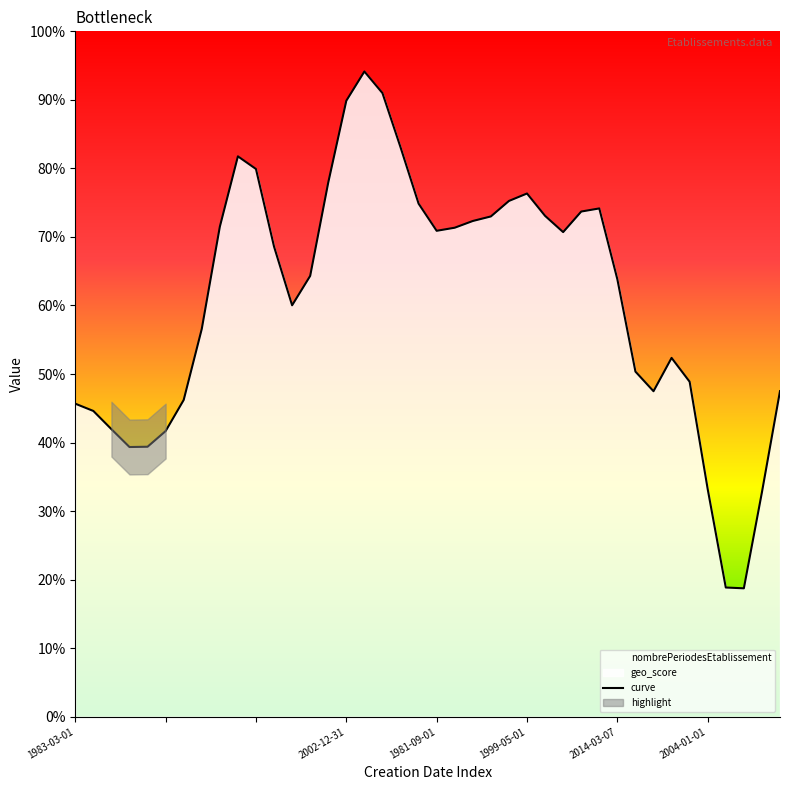

Which has a higher value, 18 or 29?

18